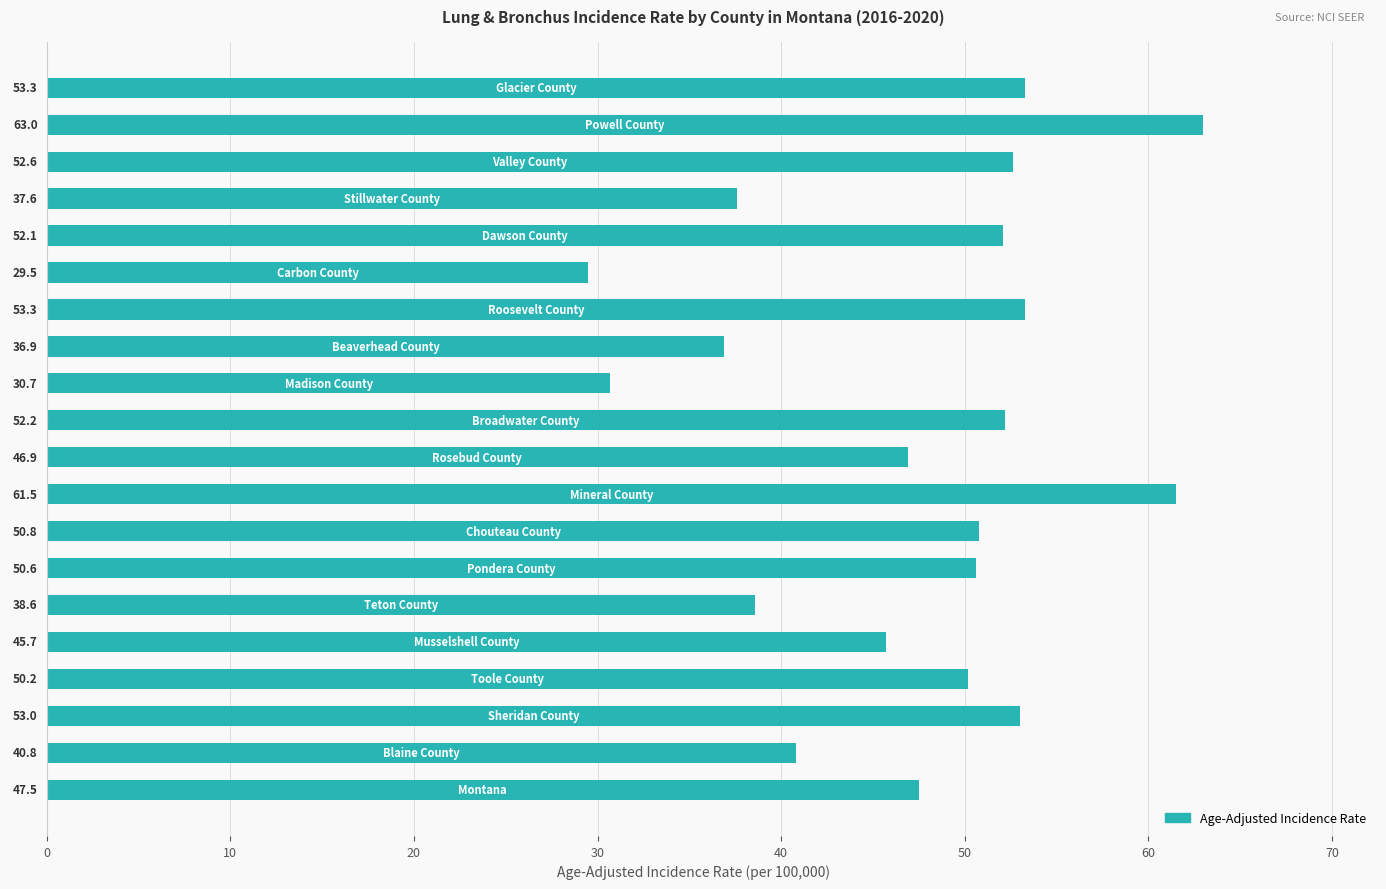

What is the average value?

47.3